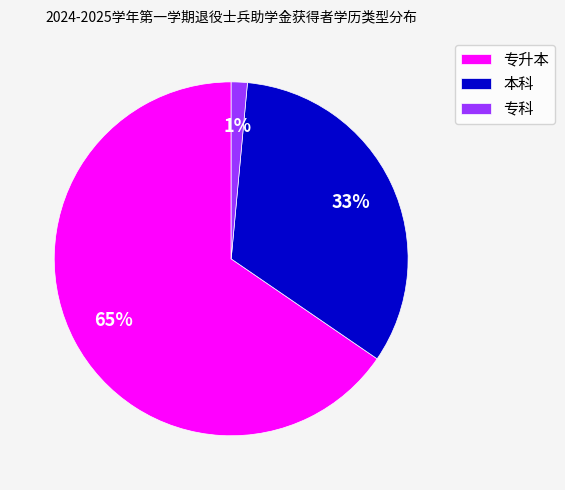

Which category accounts for the majority?

专升本